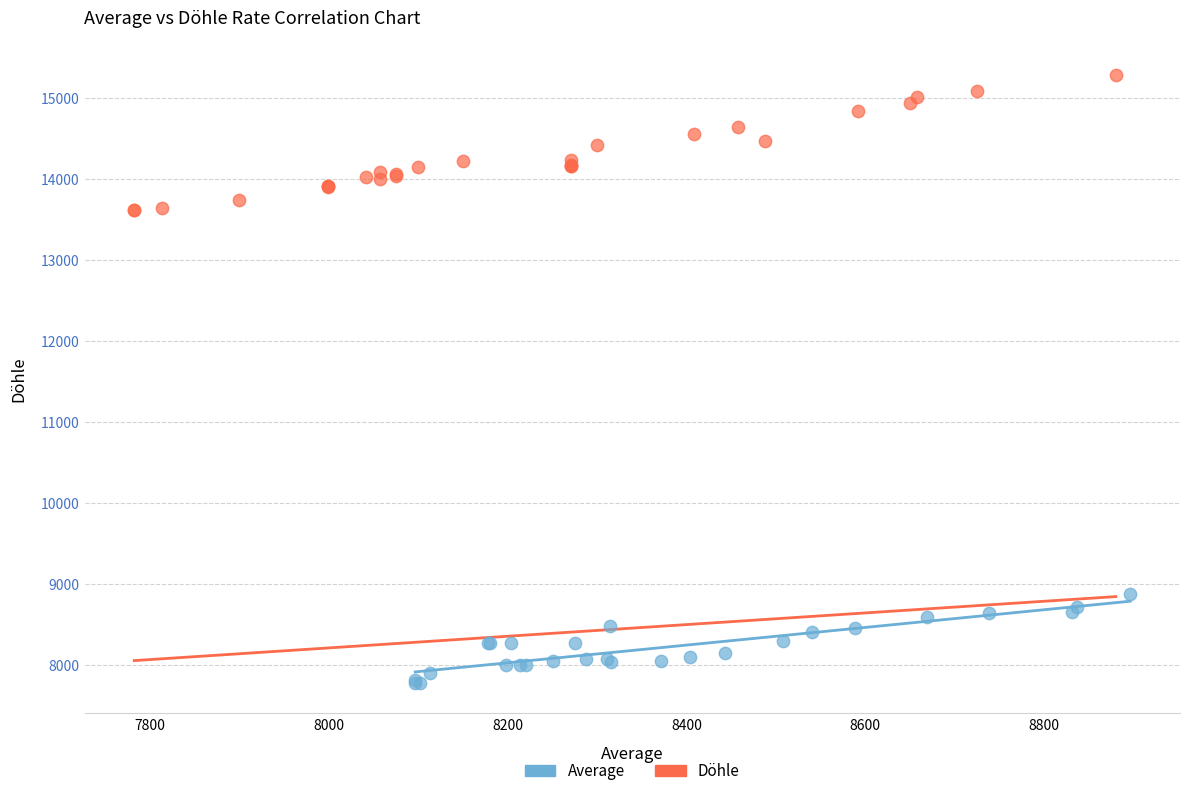

Which series has the widest spread of Y values?

Döhle